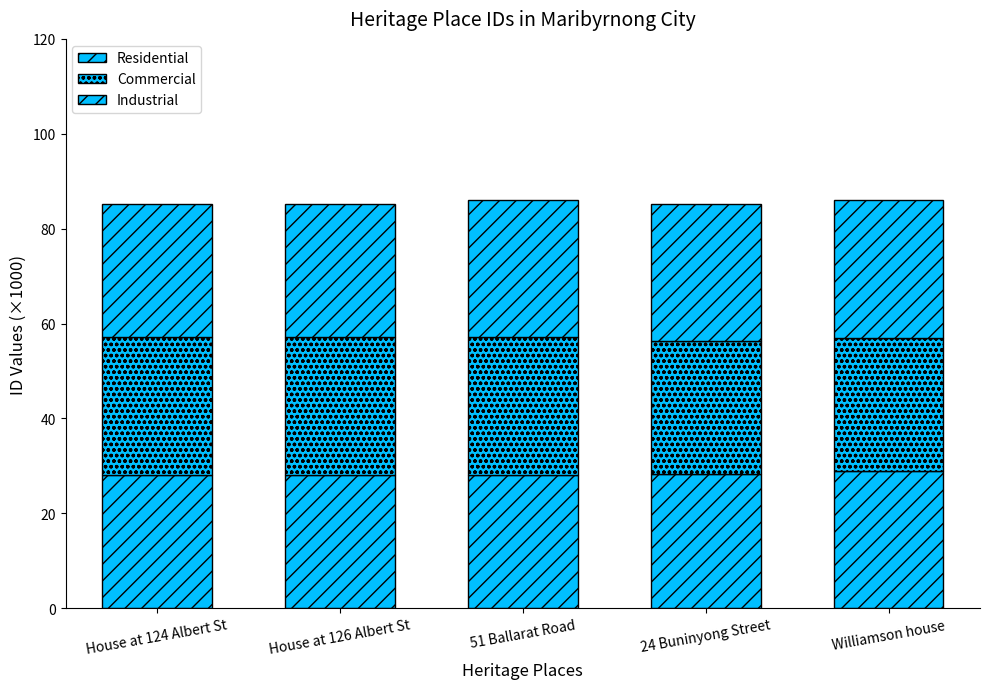

What is the approximate value of Residential at House at 126 Albert St?

28.1